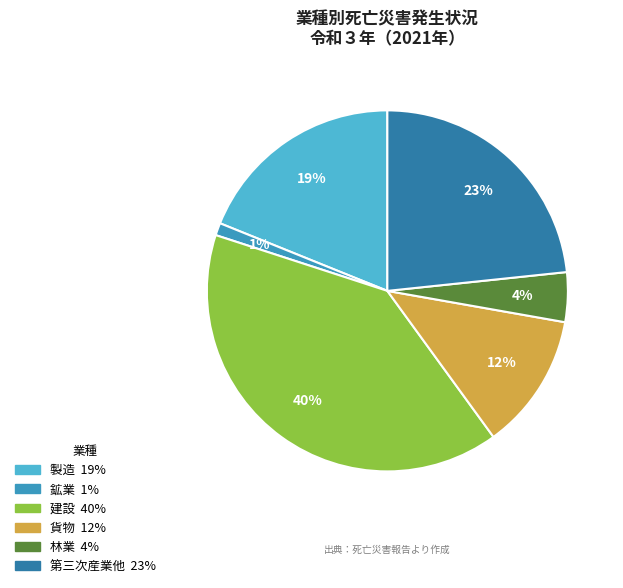

How many slices are in this pie chart?

6